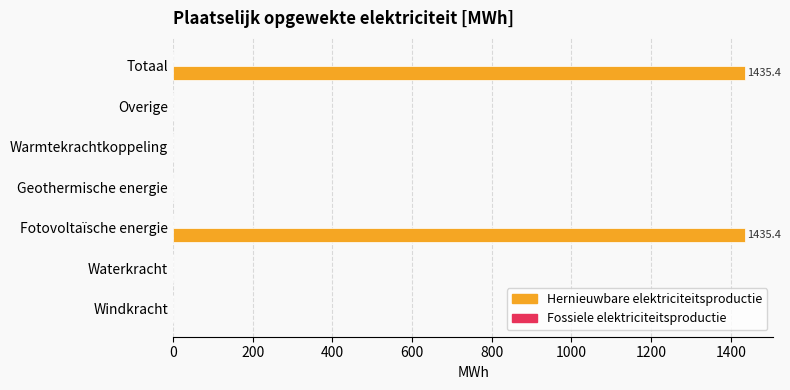

Reading top to bottom, list all the values displayed in this chart.

Totaal=1435.4	Overige=0.0	Warmtekrachtkoppeling=0.0	Geothermische energie=0.0	Fotovoltaïsche energie=1435.4	Waterkracht=0.0	Windkracht=0.0